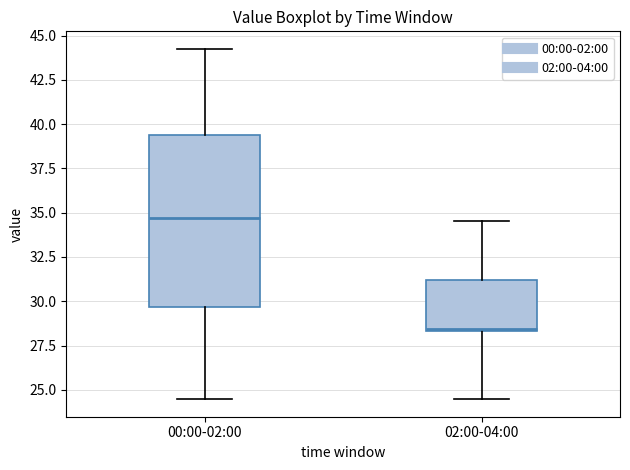

Reading left to right, read every box against the y-axis: the position of its median line, the range the box covers, and the ends of its whiskers. The values are not printed on the chart, so give them approximately, as read against the axis.

00:00-02:00: median 34.5, box 29.5 to 39.5, whiskers 24.5 to 44.5
02:00-04:00: median 28.5, box 28.5 to 31.0, whiskers 24.5 to 34.5